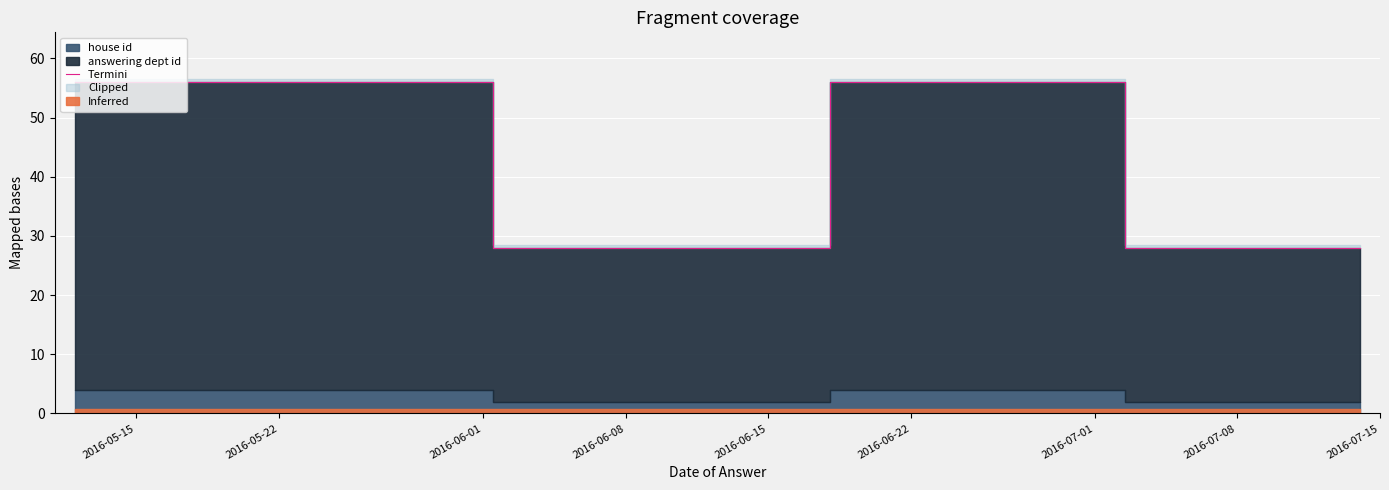

What is the minimum value for Termini?

28